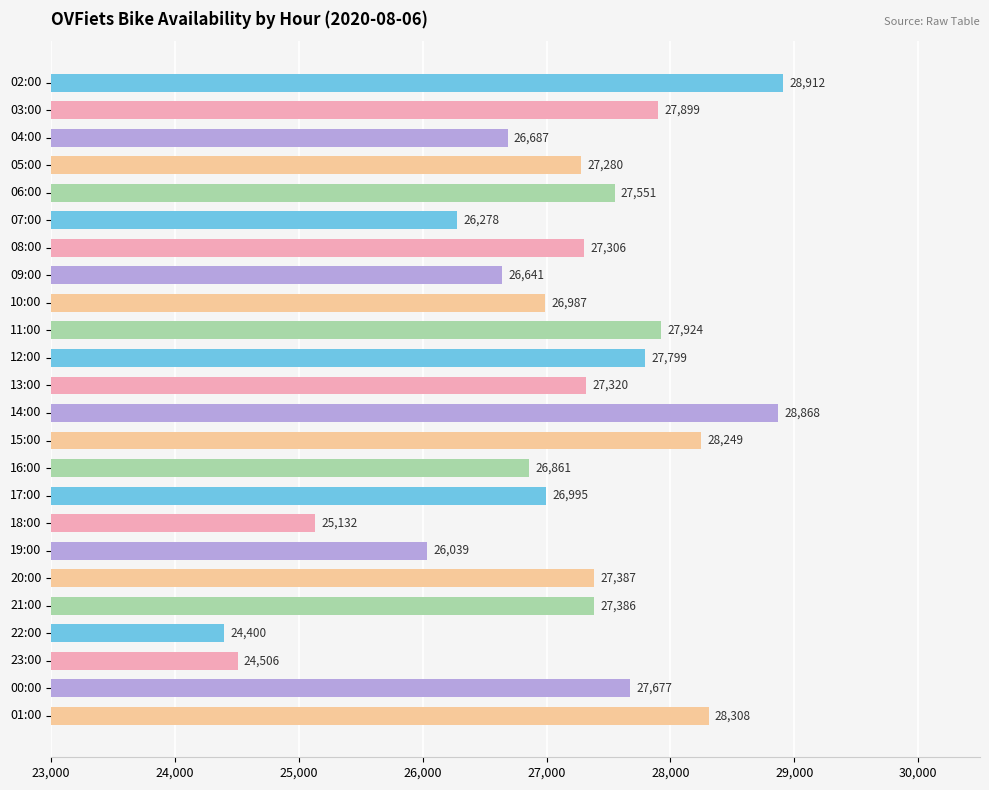

The chart shows a value of 11586 at 18:00. True or false?

False